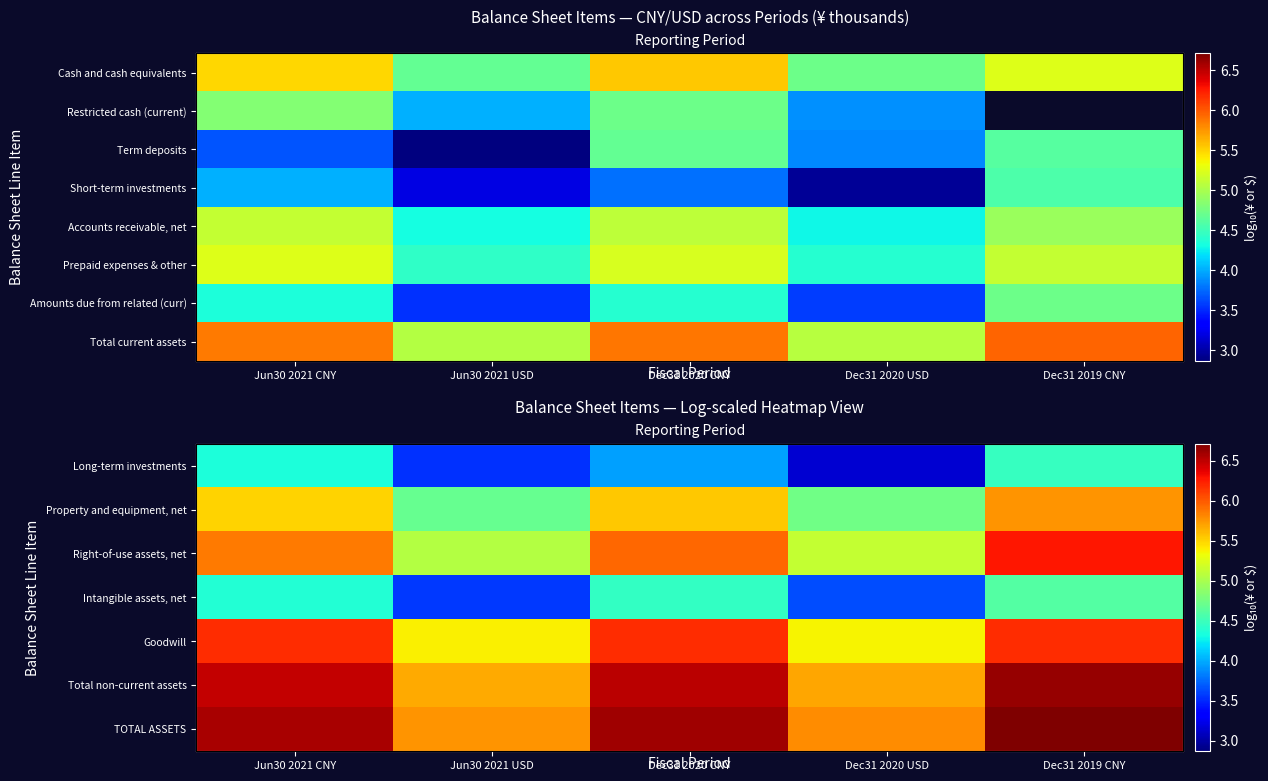

What is the average value of the Intangible assets, net series?

4.1